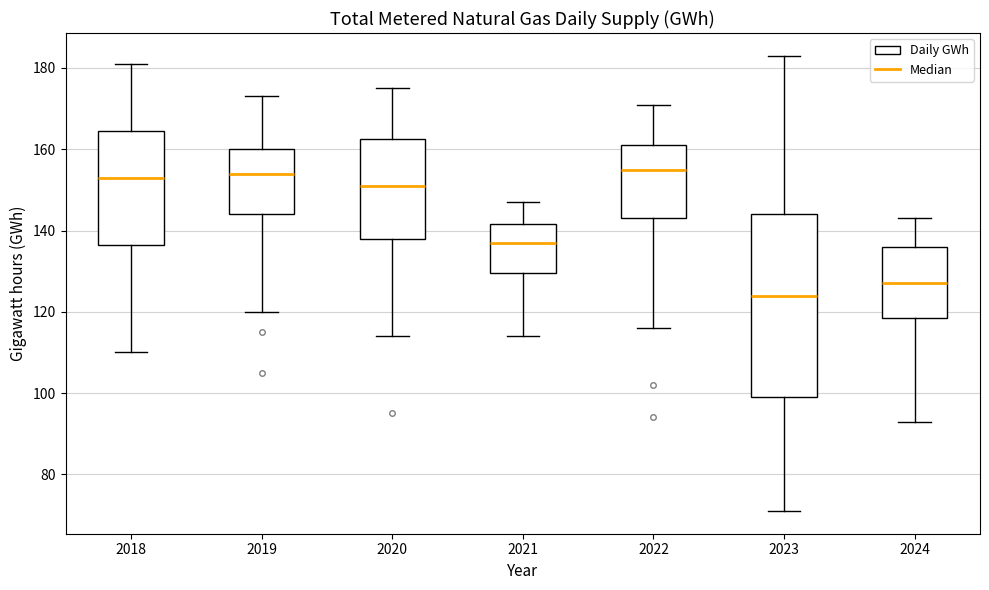

Where does the upper whisker of the box at x = 2018 end on the y-axis? The values are not printed on the chart, so give them approximately, as read against the axis.

182